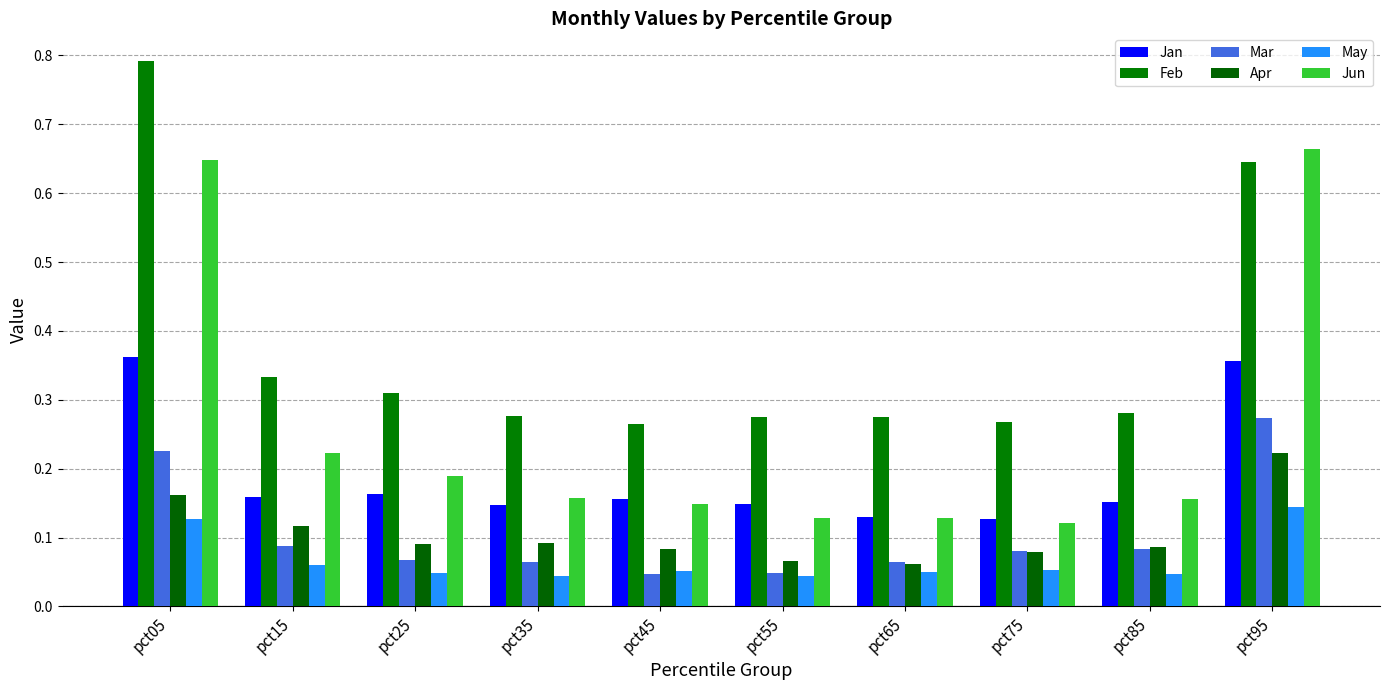

Does the chart contain any negative values?

No